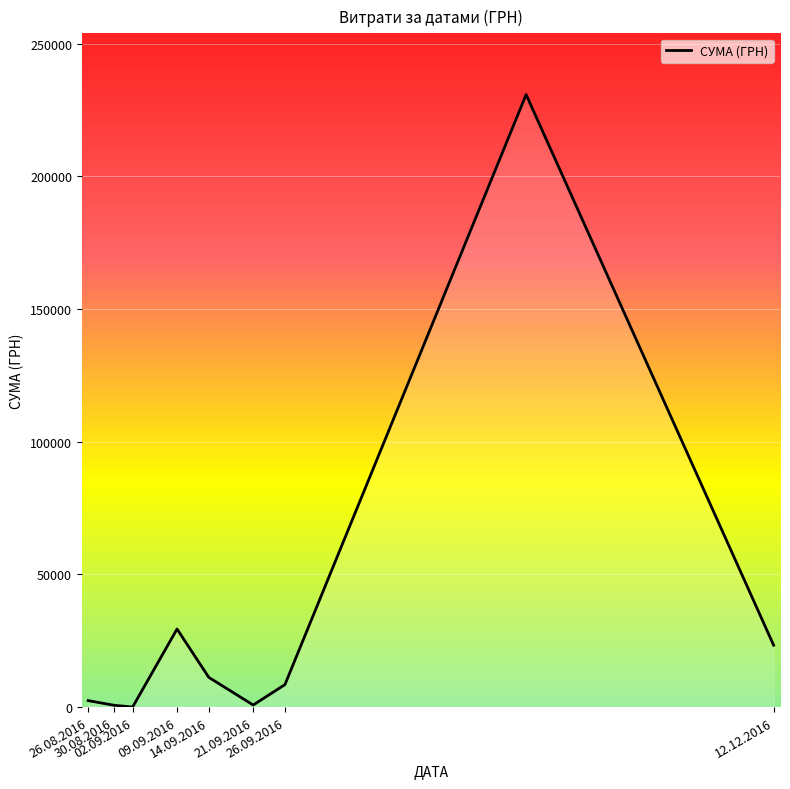

Is this an area chart (filled region under the line)?

No